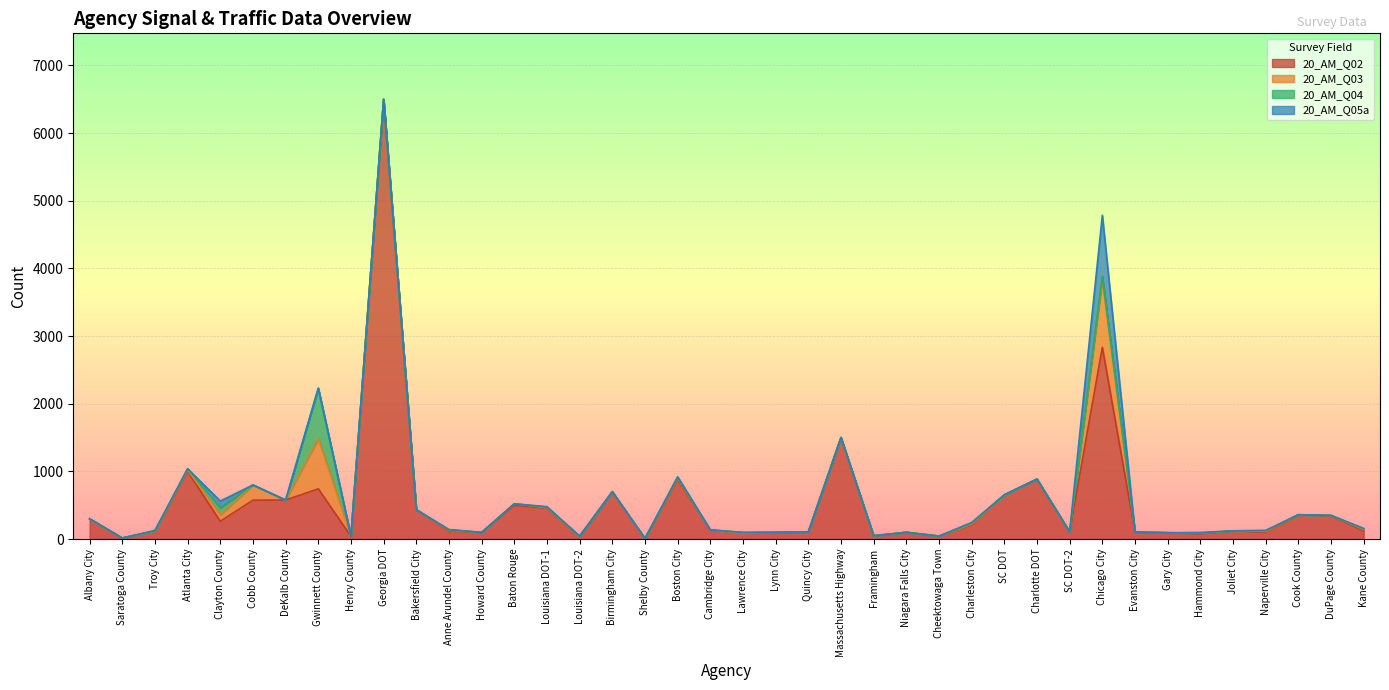

After their last crossing, which series has the higher values: 20_AM_Q05a or 20_AM_Q04?

20_AM_Q05a